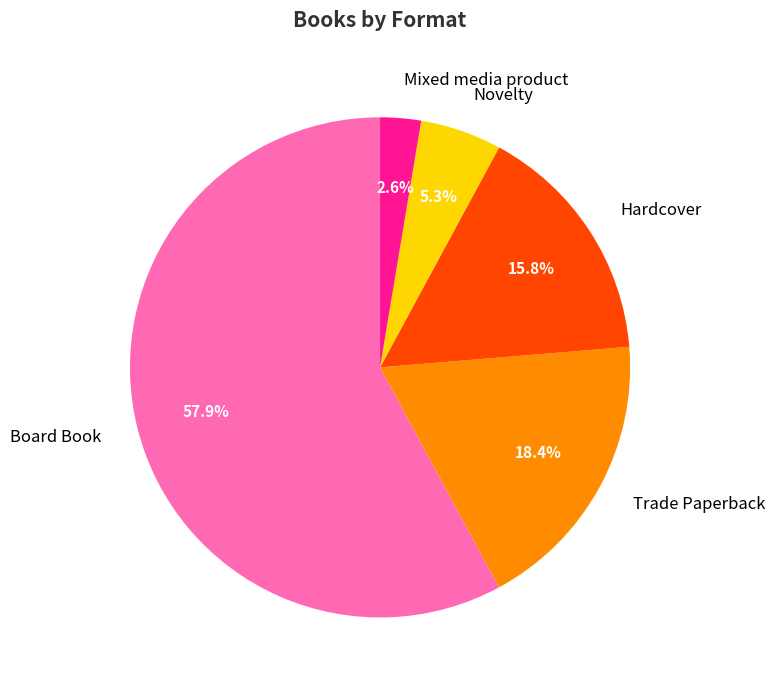

Is it true that Trade Paperback is 12% of the pie?

False